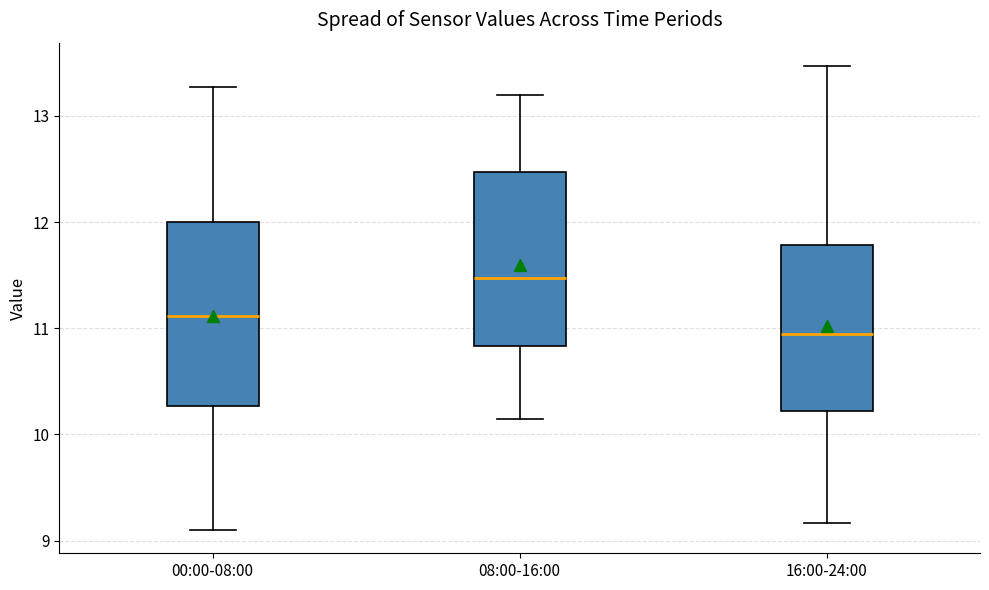

Where is the upper edge of the box for 16:00-24:00 on the y-axis? The values are not printed on the chart, so give them approximately, as read against the axis.

11.8